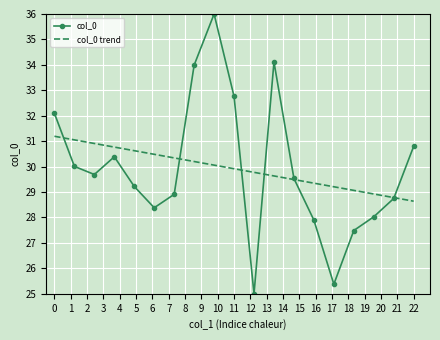

What is the sum of all col_0 values?

568.4